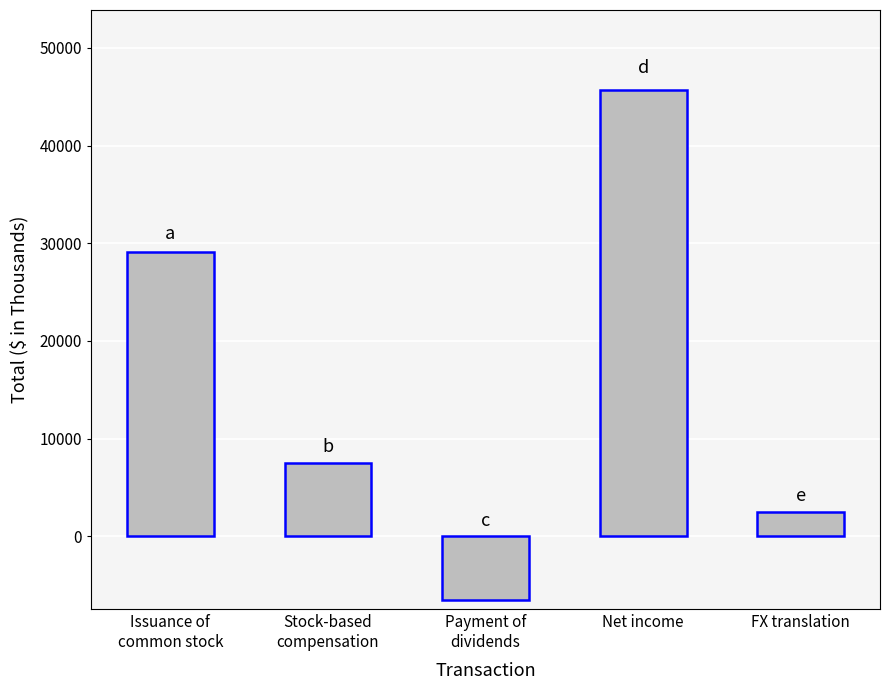

Read the value at Stock-based
compensation, to the nearest 50.

7500